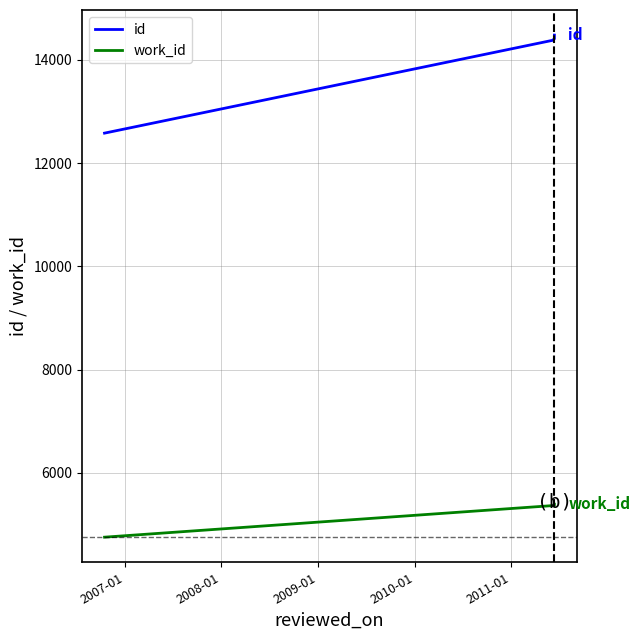

Which has a higher value, 2011-01 or 2008-01?

2011-01